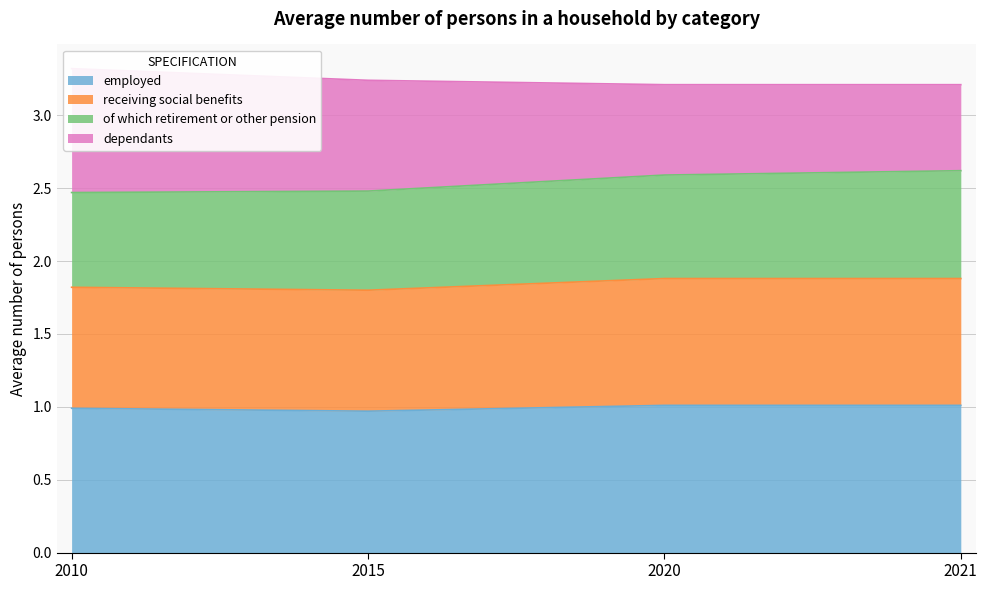

Is it true that employed equals 1.0 at 2021?

True